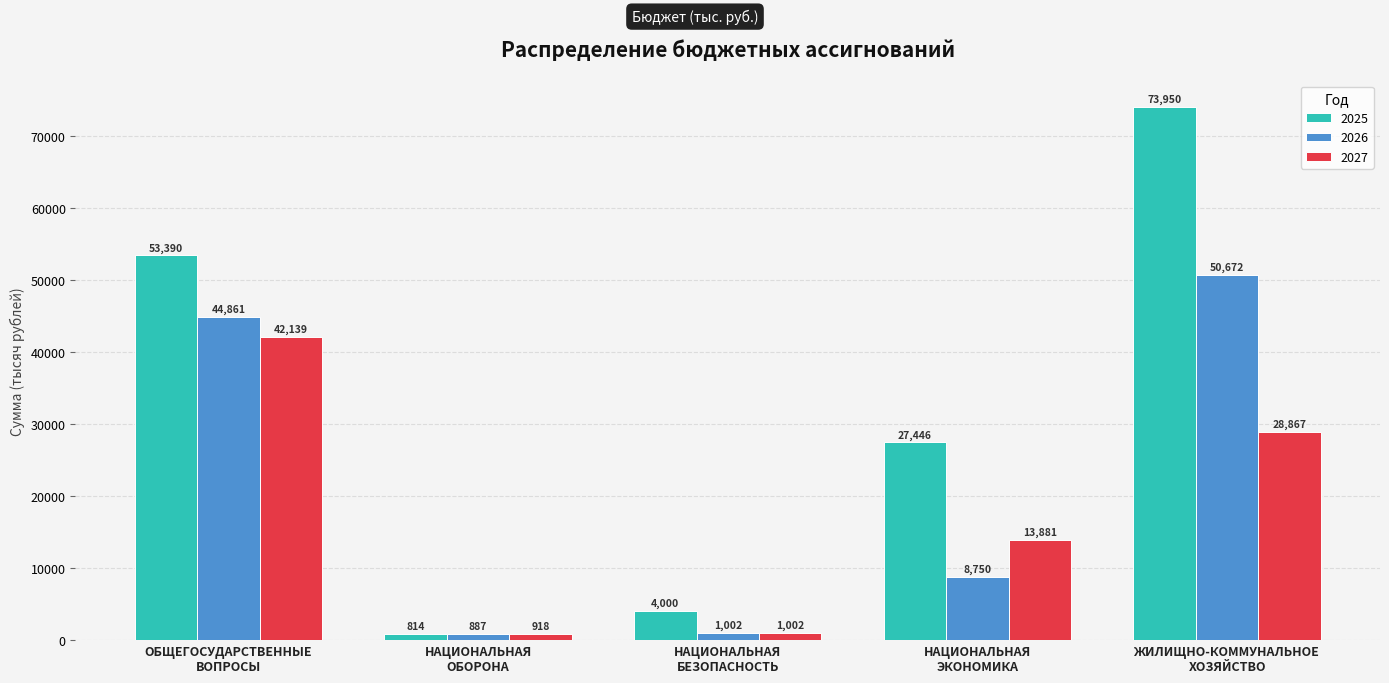

What is the value of the 2025 bar at the 1st from the left?

53390.2